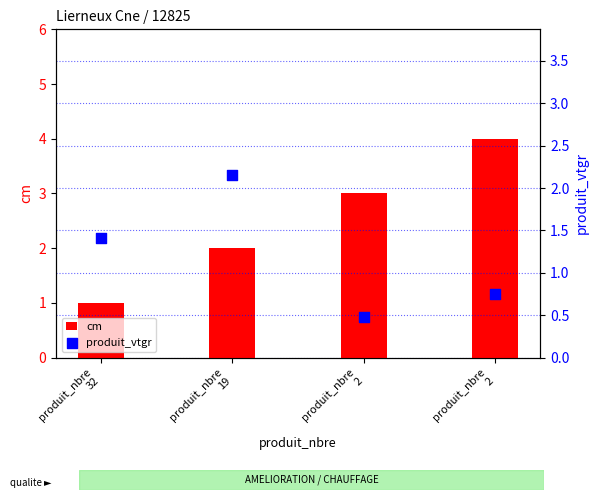

Which series reaches the minimum Y coordinate?

produit_vtgr